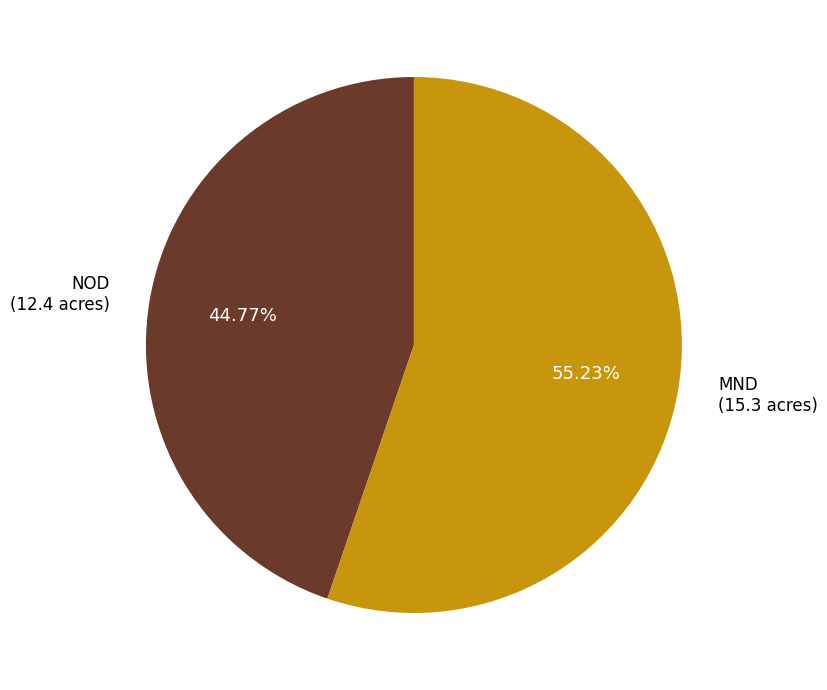

True or false: NOD accounts for 50% of the total.

False